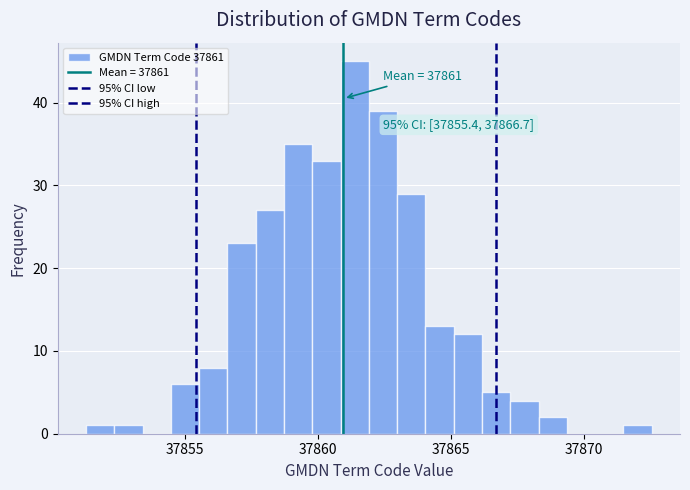

Around what value on the x-axis is the tallest bar? Give the approximate position of its centre, as read against the axis.

37861.5